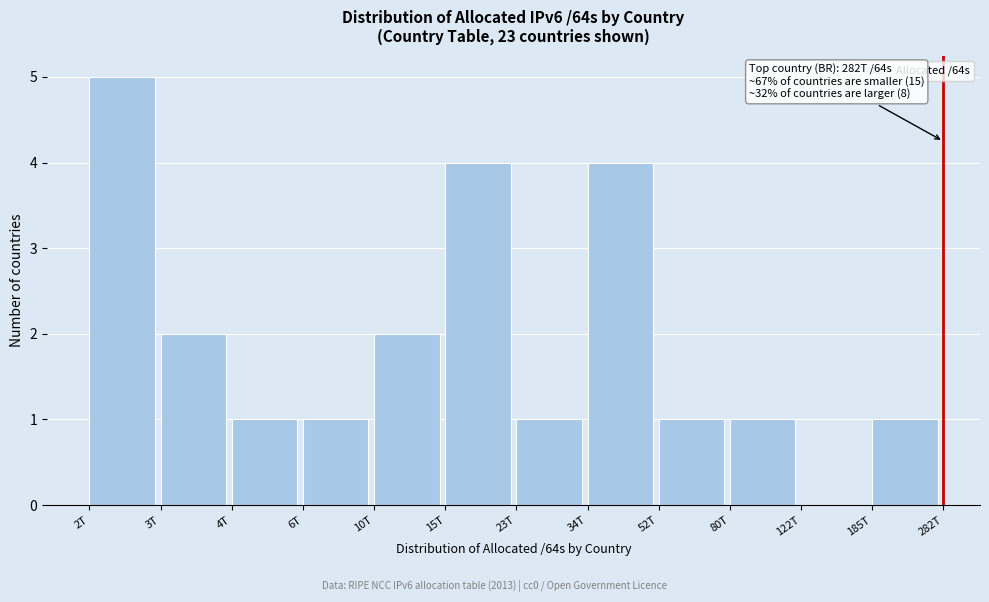

Reading left to right, list all the values displayed in this chart.

2T=5	3T=2	4T=1	6T=1	10T=2	15T=4	23T=1	34T=4	52T=1	80T=1	122T=0	185T=1